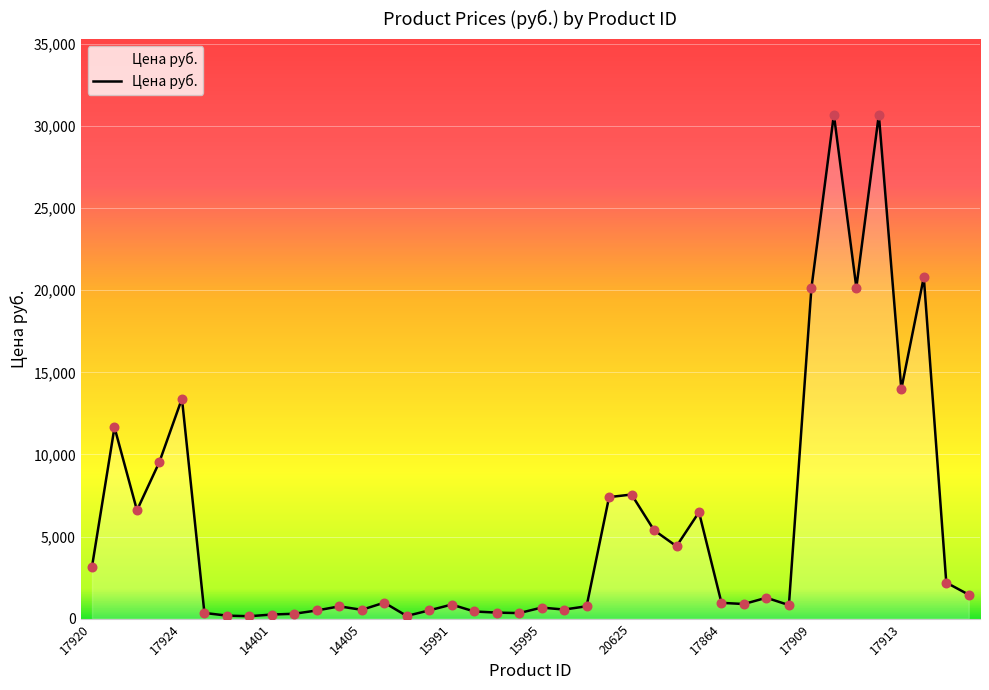

What is the maximum value shown in the chart?

30690